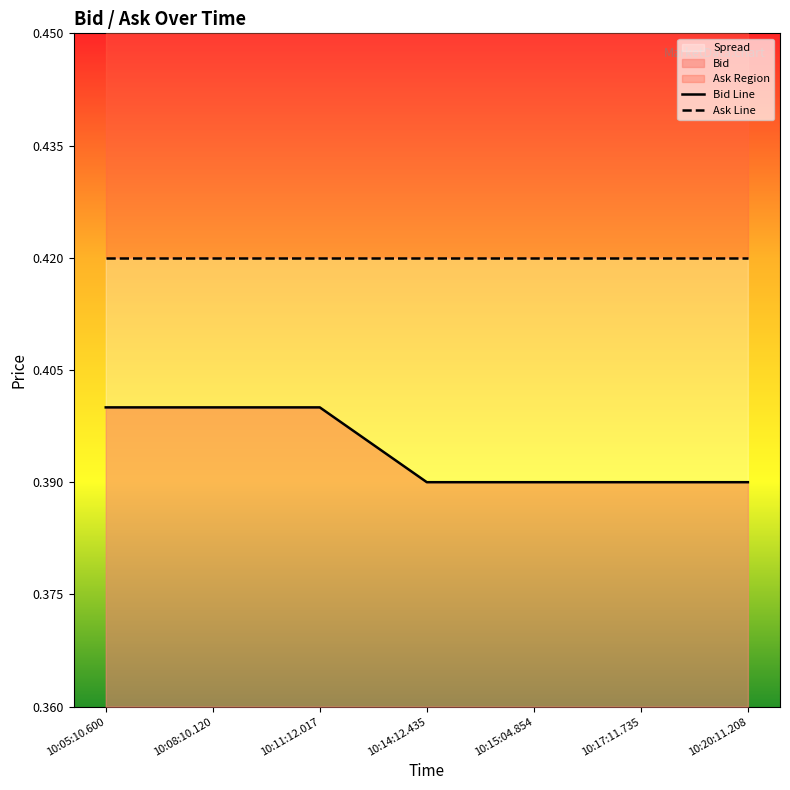

True or false: there are more than 1 points higher than both neighbors.

False